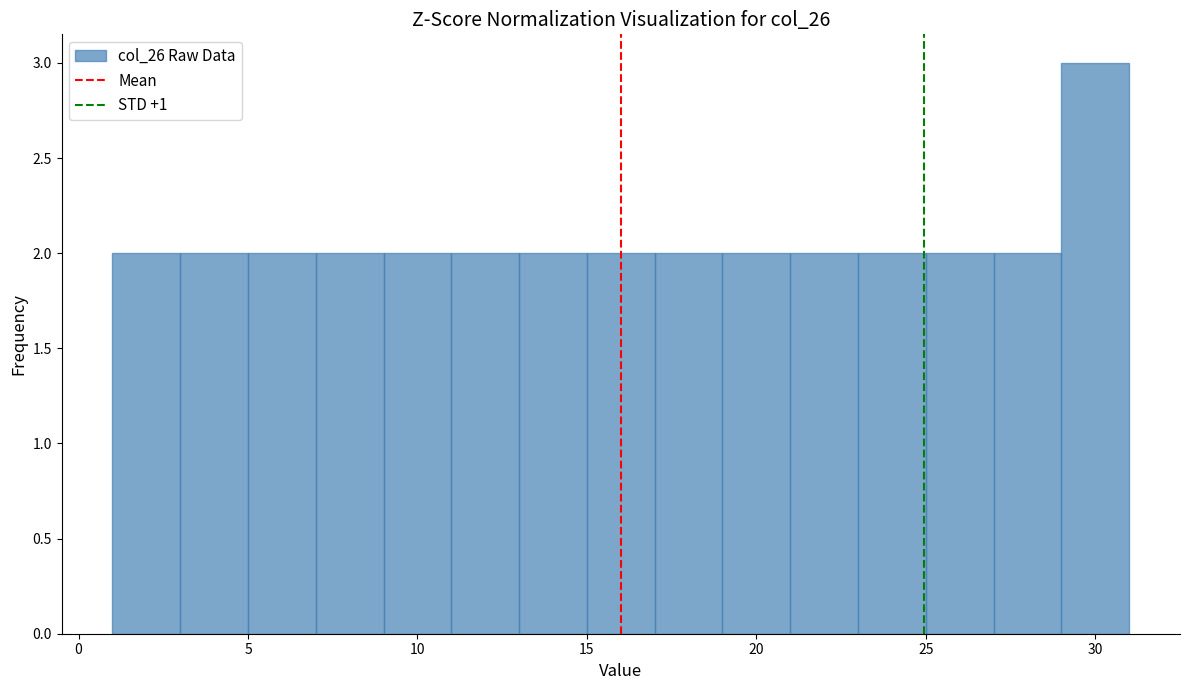

Reading left to right, list every bar in this chart as the range it spans on the x-axis followed by its height. The values are not printed on the chart, so give them approximately, as read against the axis.

1 to 3: 2
3 to 5: 2
5 to 7: 2
7 to 9: 2
9 to 11: 2
11 to 13: 2
13 to 15: 2
15 to 17: 2
17 to 19: 2
19 to 21: 2
21 to 23: 2
23 to 25: 2
25 to 27: 2
27 to 29: 2
29 to 31: 3